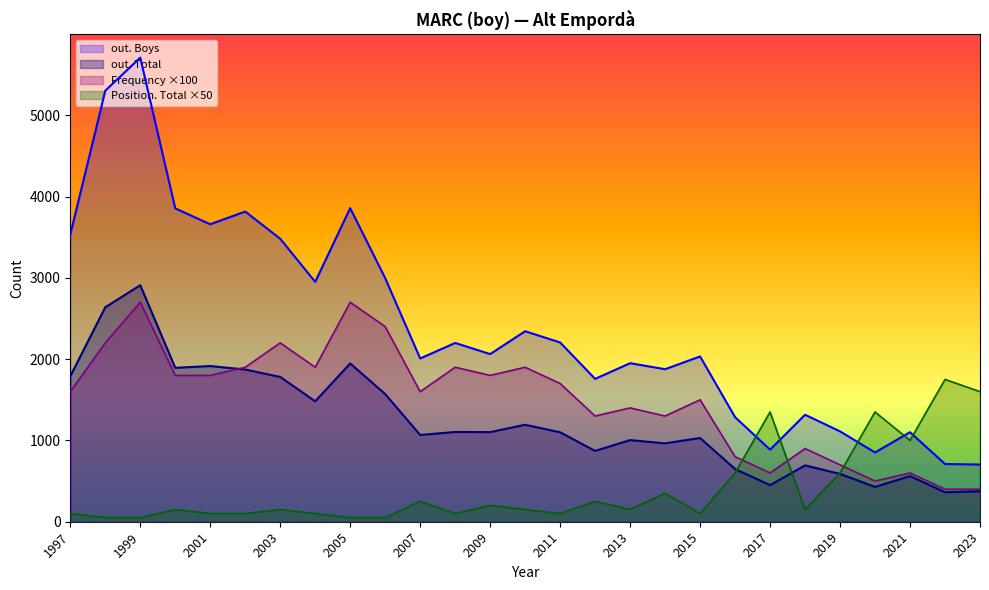

Which series has the largest total across all categories?

out. Boys